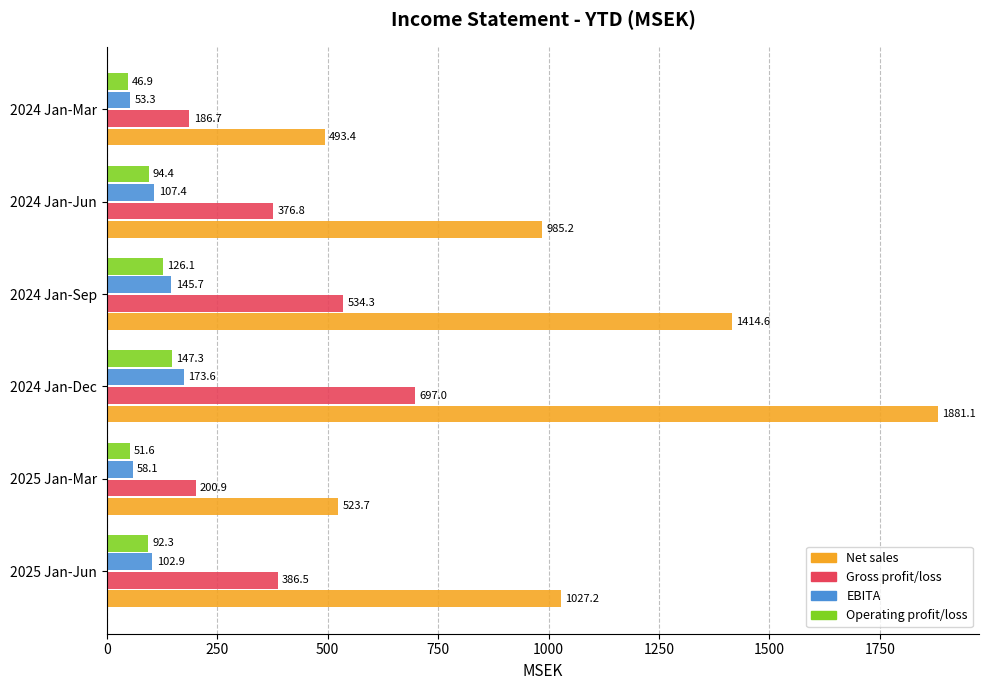

Which series has the widest spread of values?

Net sales